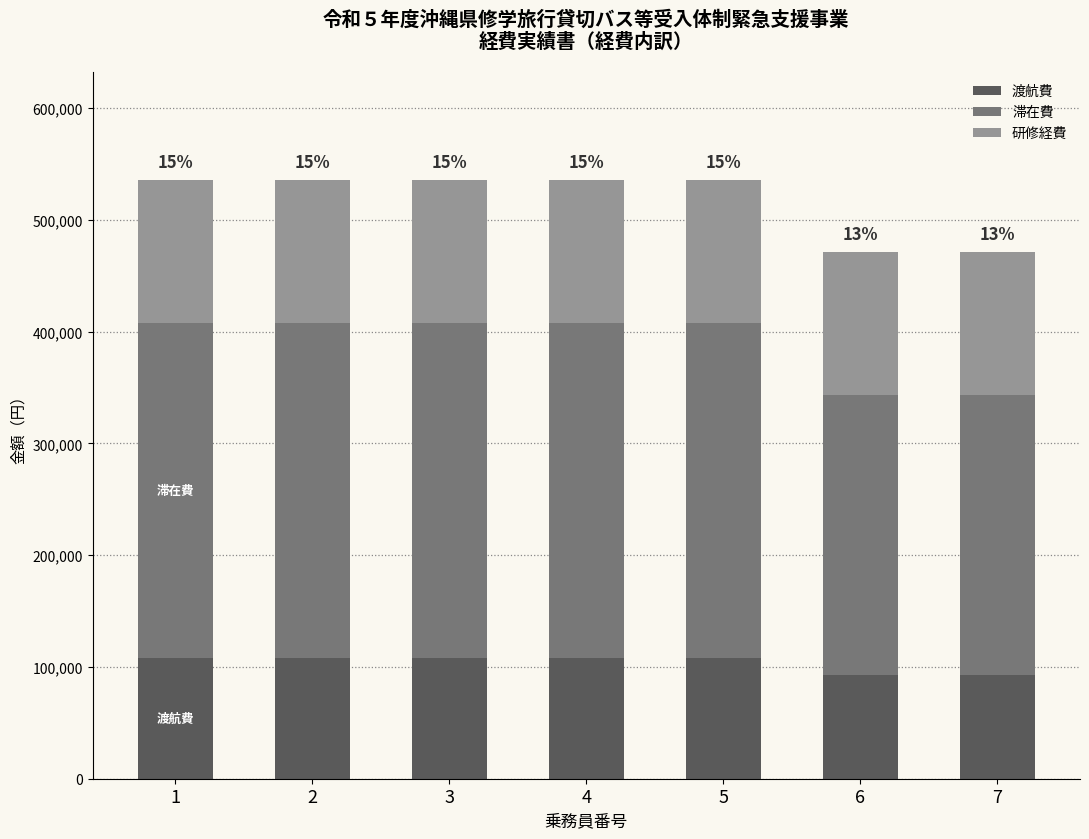

What is the total value across all series at 3?

536000